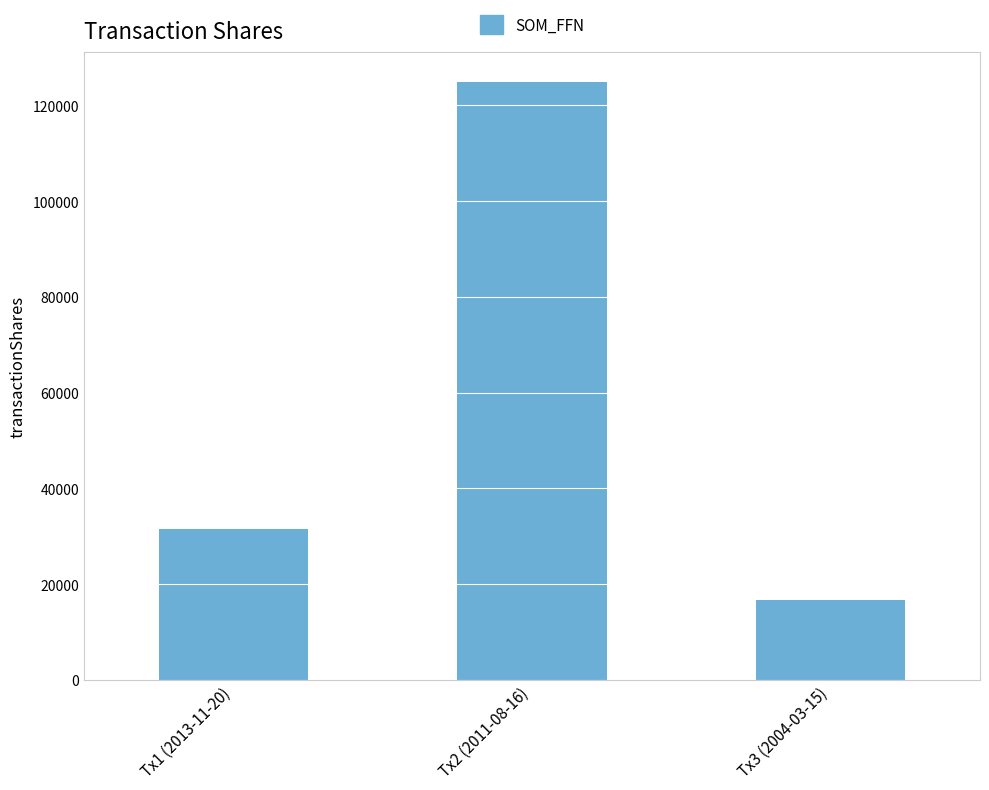

At which label is the value closest to 70833?

Tx1 (2013-11-20)